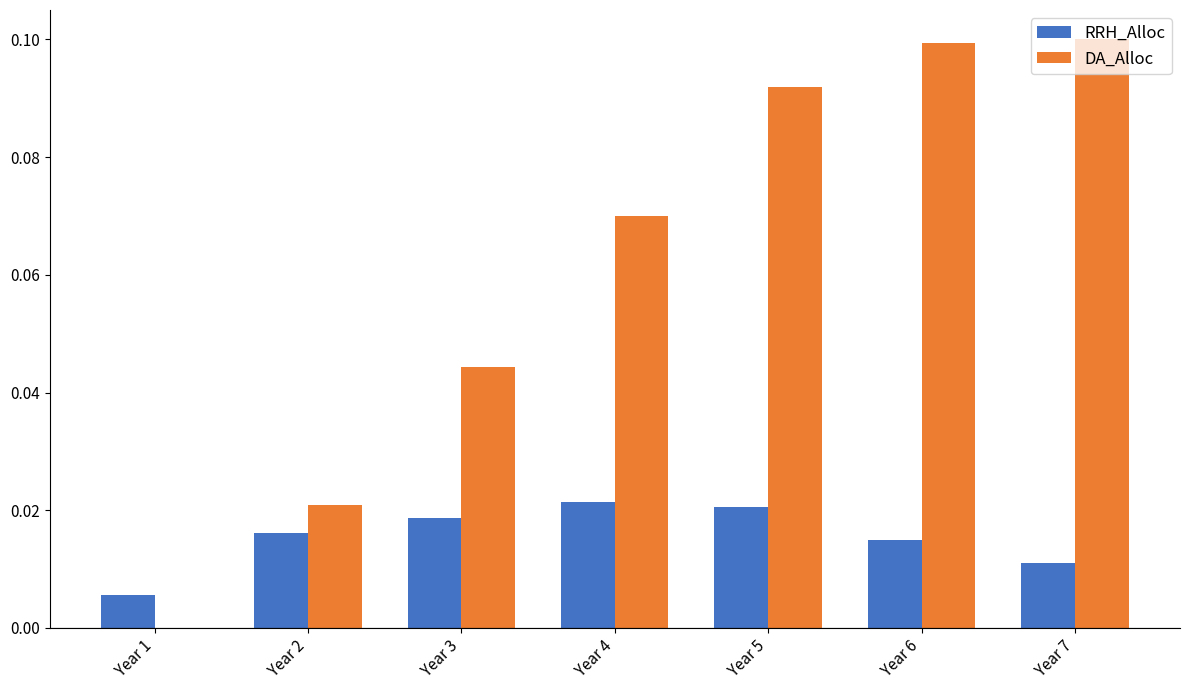

Which series has the largest total across all categories?

DA_Alloc